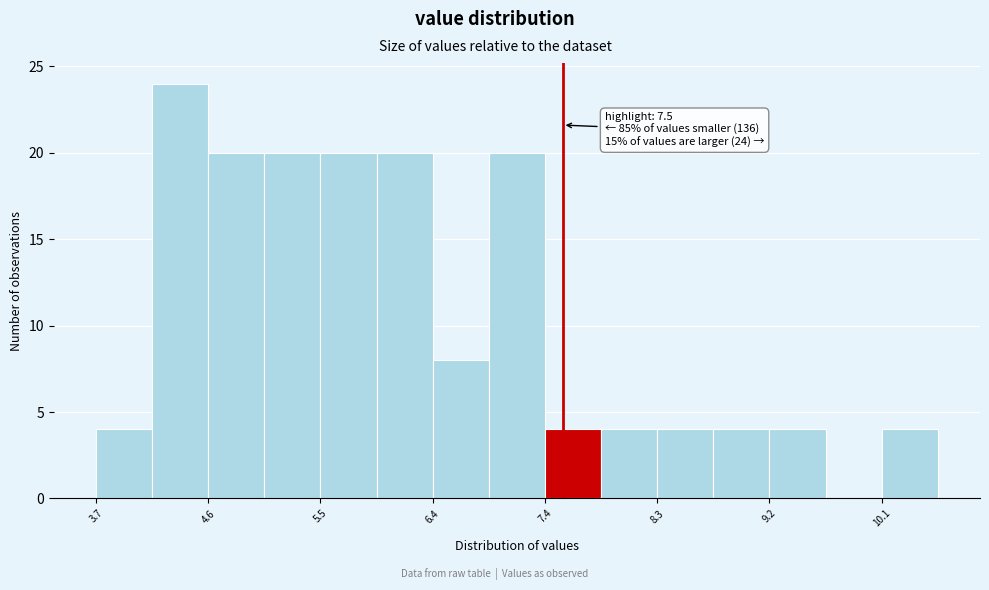

Which range on the x-axis has the tallest bar?

4.2 to 4.6